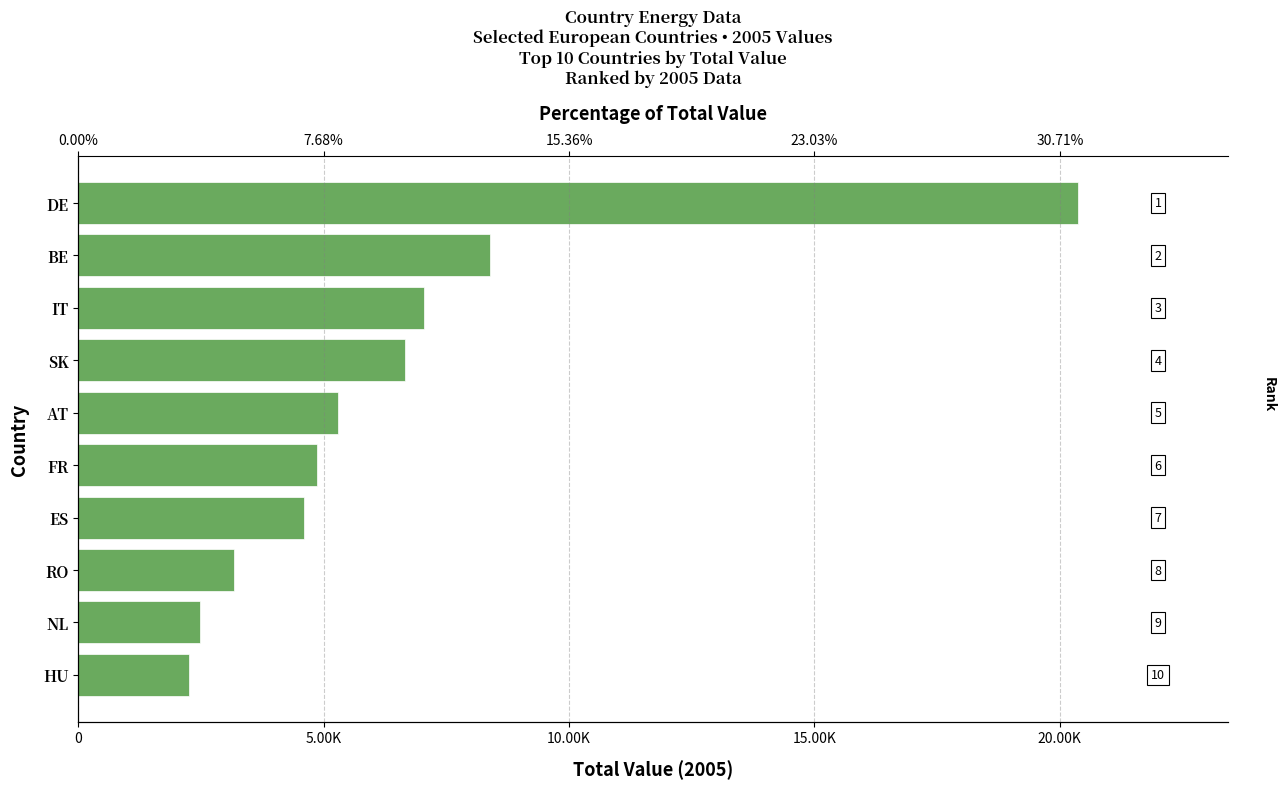

What is the change in value from DE to IT?

-13323